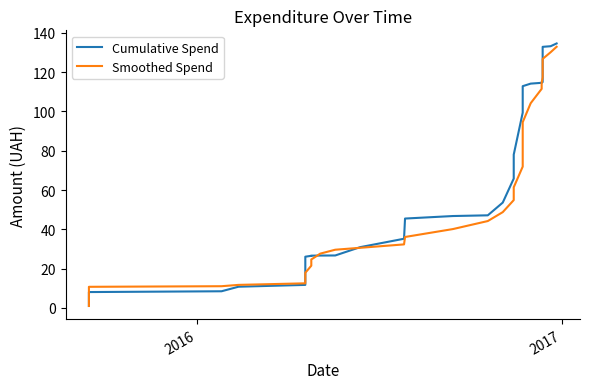

Which series has the largest range (max minus min)?

Cumulative Spend